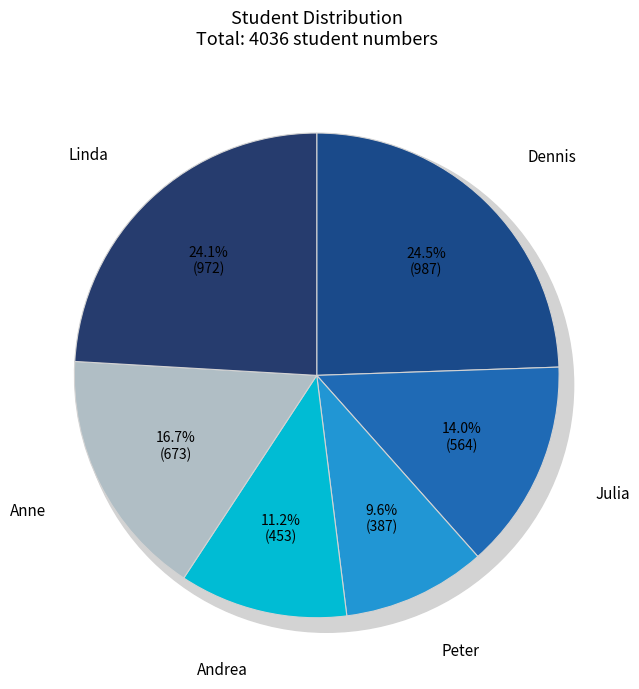

Rank the categories by value from highest to lowest.

Dennis, Linda, Anne, Julia, Andrea, Peter